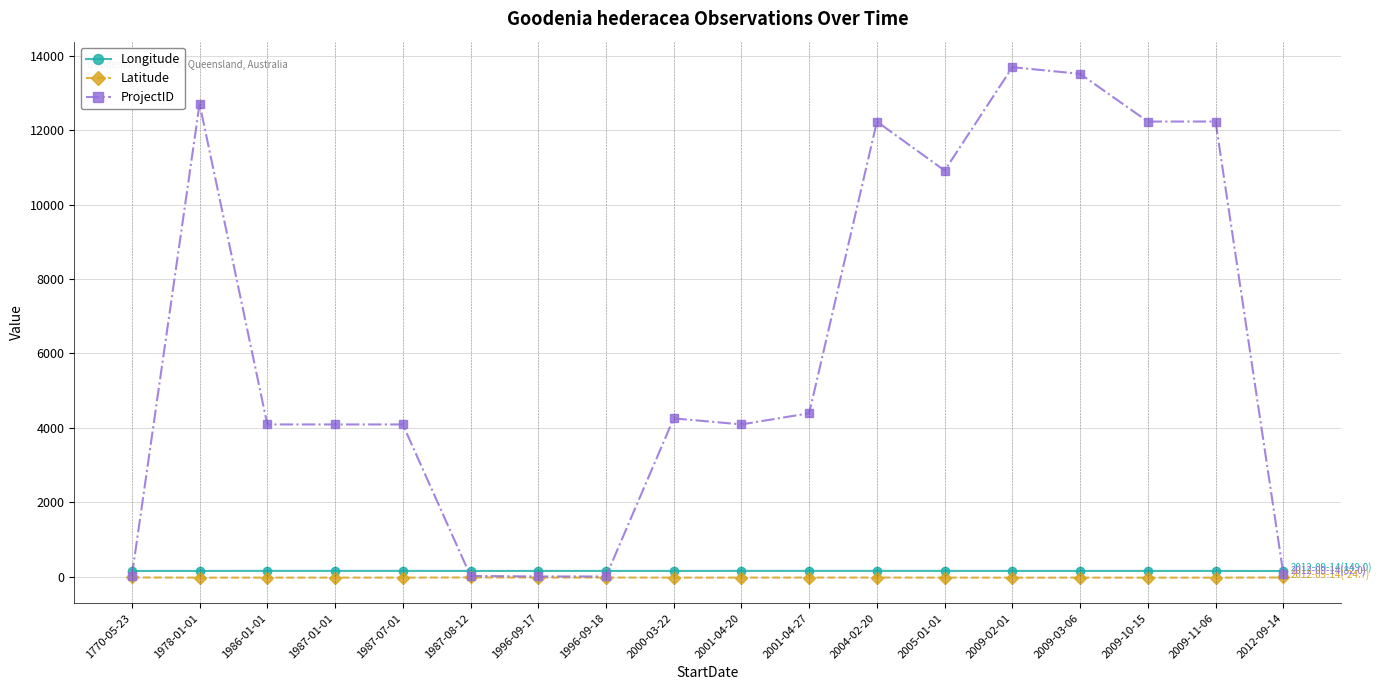

What position from the left is 1978-01-01?

2